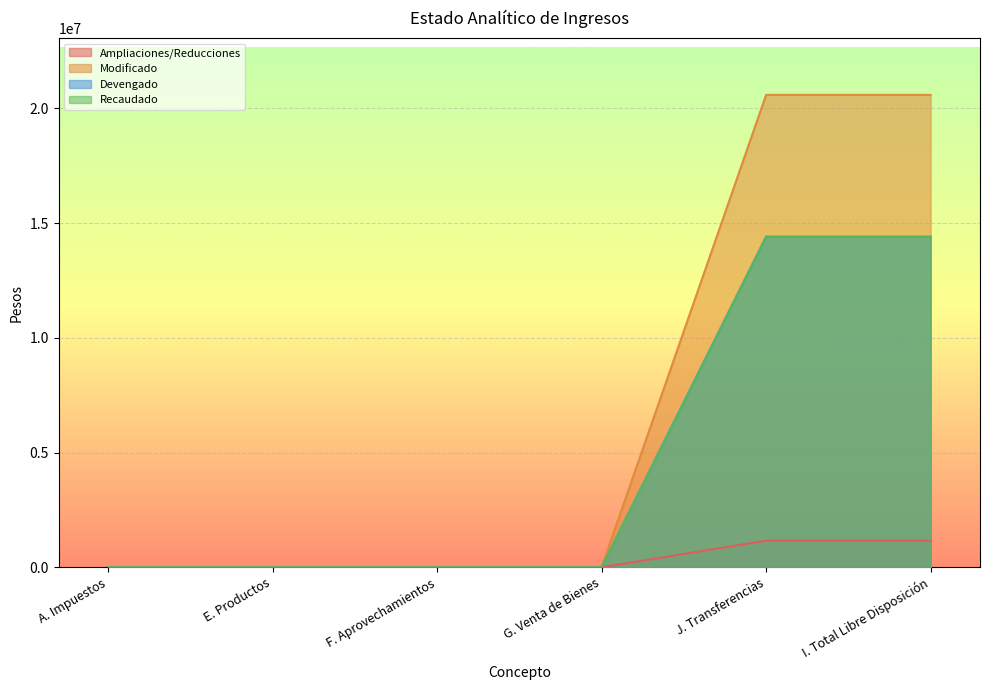

Which has a higher value, A. Impuestos or I. Total Libre Disposición?

I. Total Libre Disposición